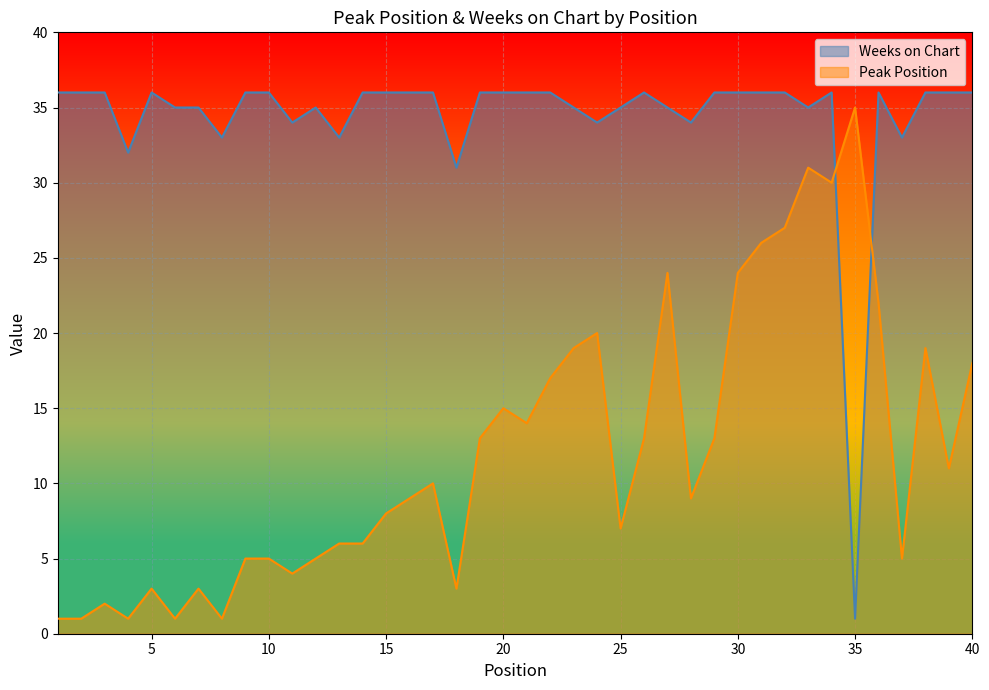

How many intersections are there between Peak Position and Weeks on Chart?

2